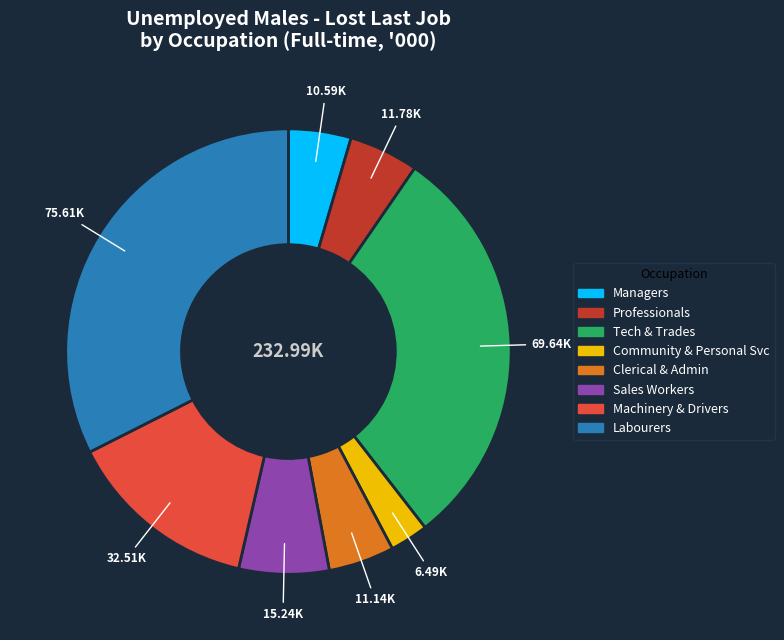

Is there a majority slice in this chart?

No